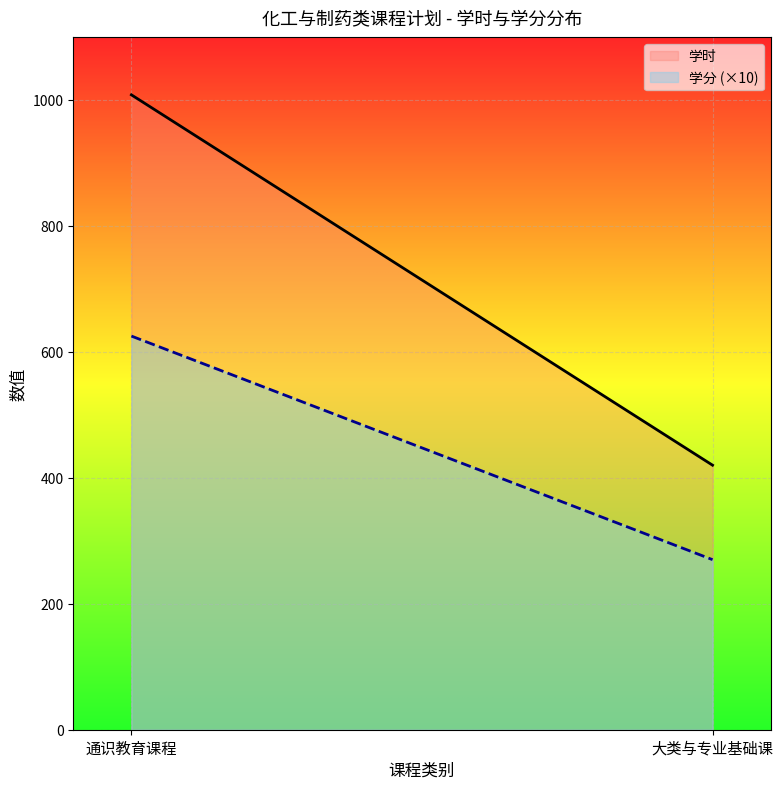

Is it true that 学时 equals 420.0 at 大类与专业基础课?

True